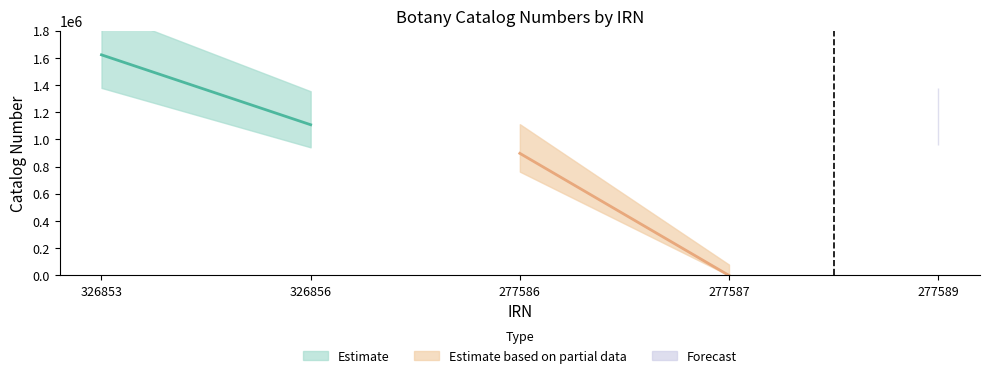

How many categories are shown in the chart?

5